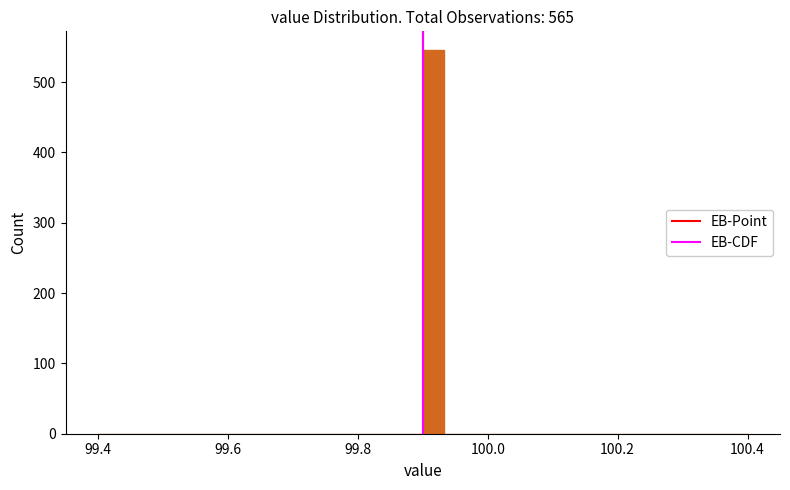

Read against the x-axis, roughly where is the centre of the tallest bar?

99.92